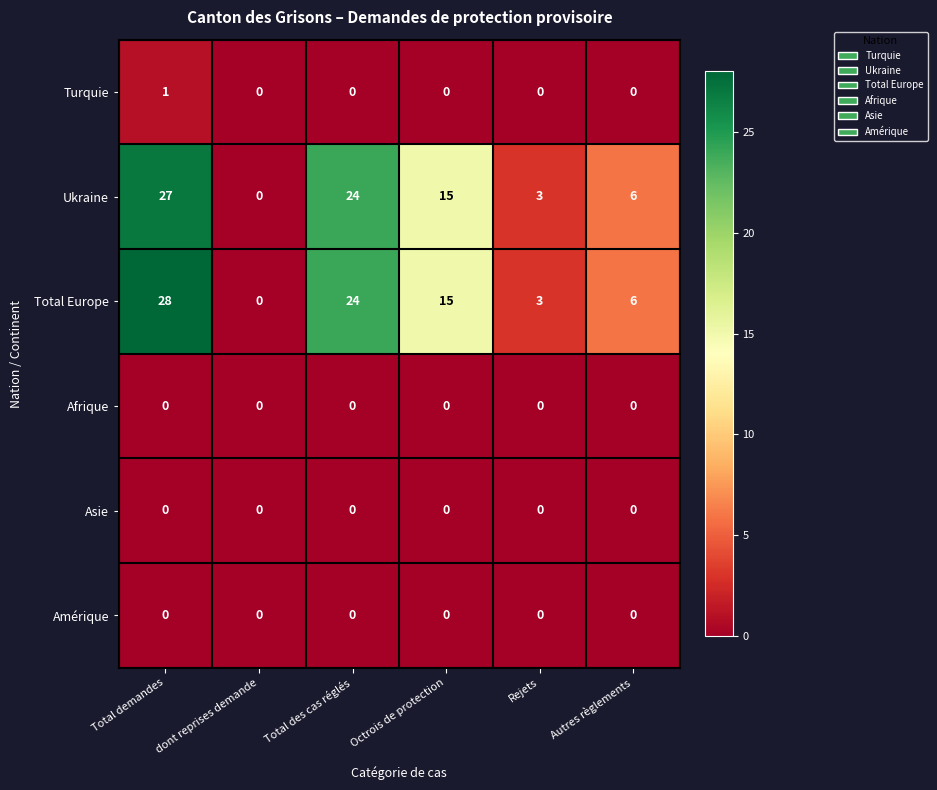

How many data points does each series have?

6